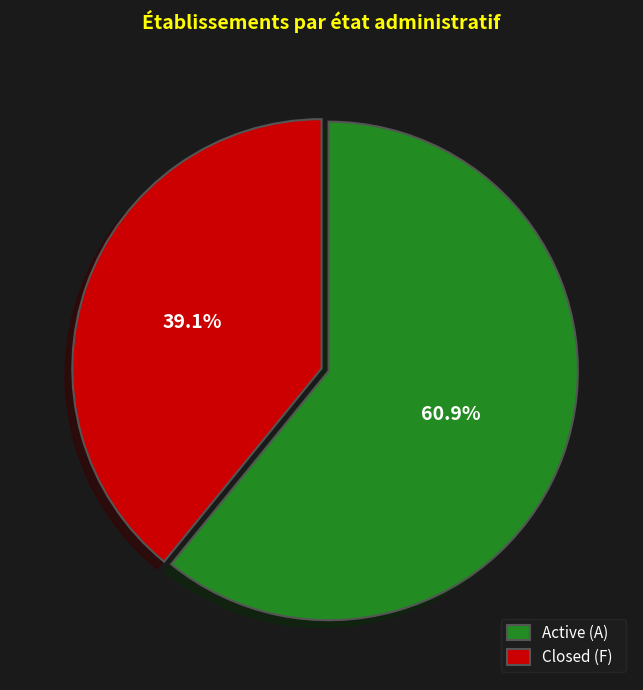

What is the ratio of the value at Active (A) to the value at Closed (F)?

1.6